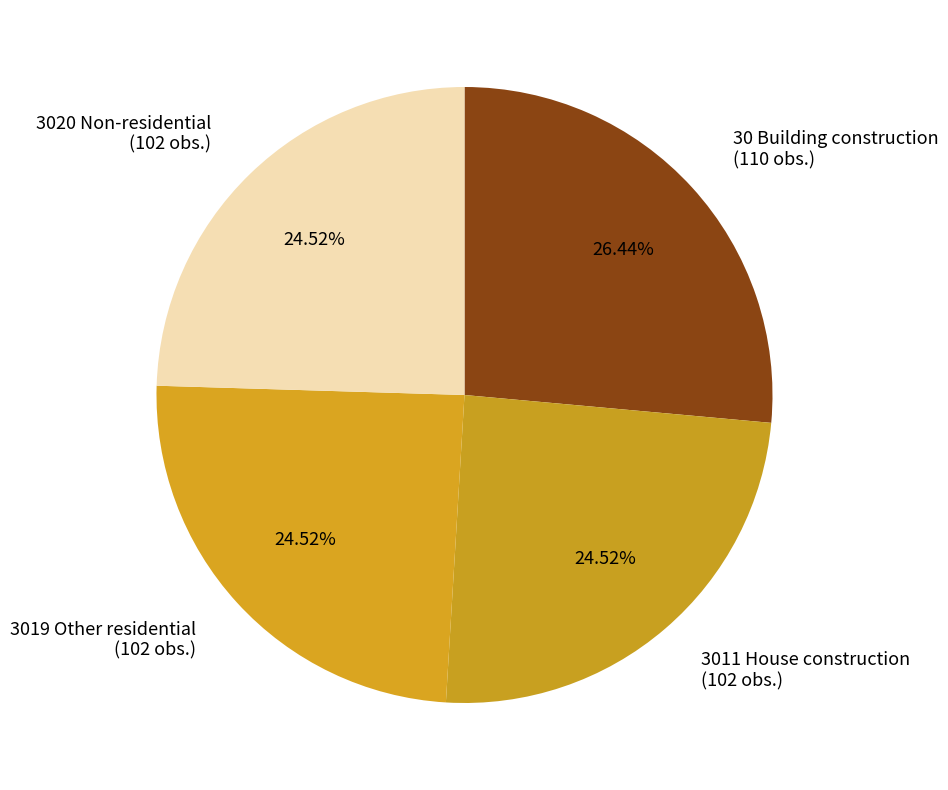

The 30 Building construction slice represents 14% of the pie. True or false?

False